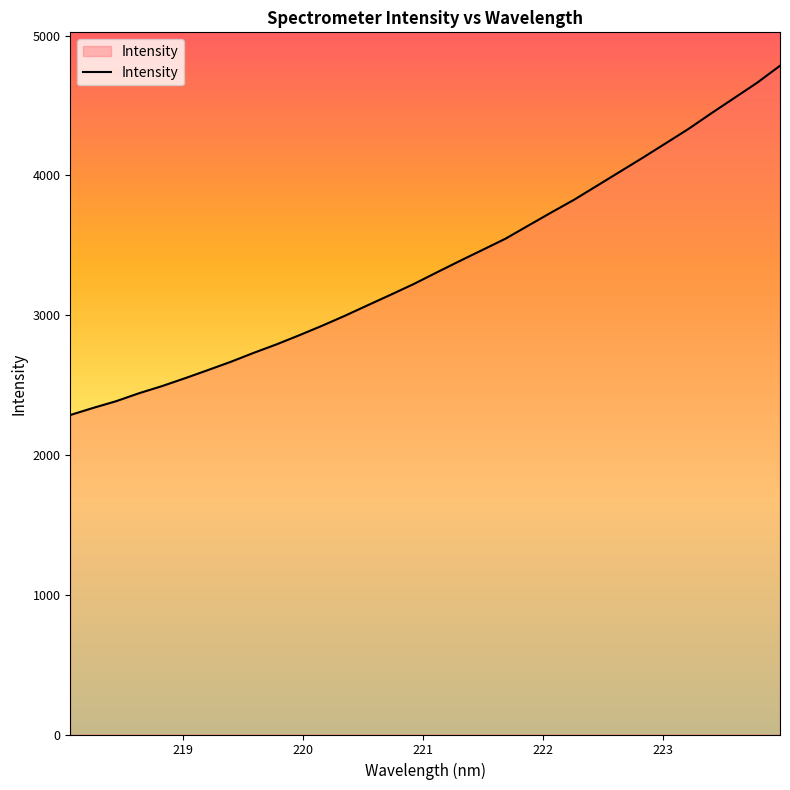

What is the greatest value displayed?

4784.5